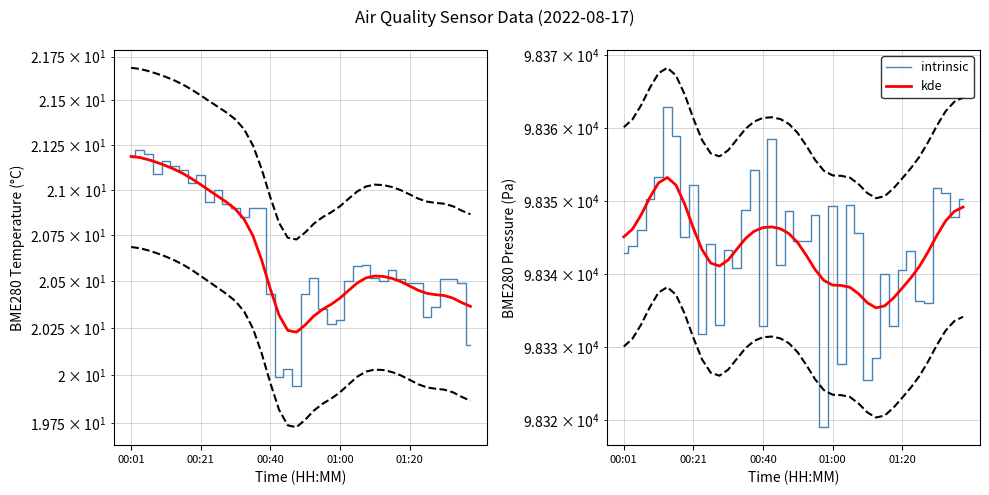

Between 20 and 00:21, which is larger?

00:21